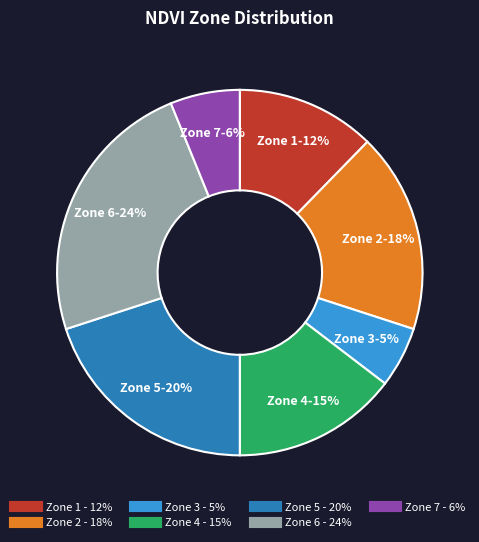

To the nearest percent, what is the average slice percentage?

14%